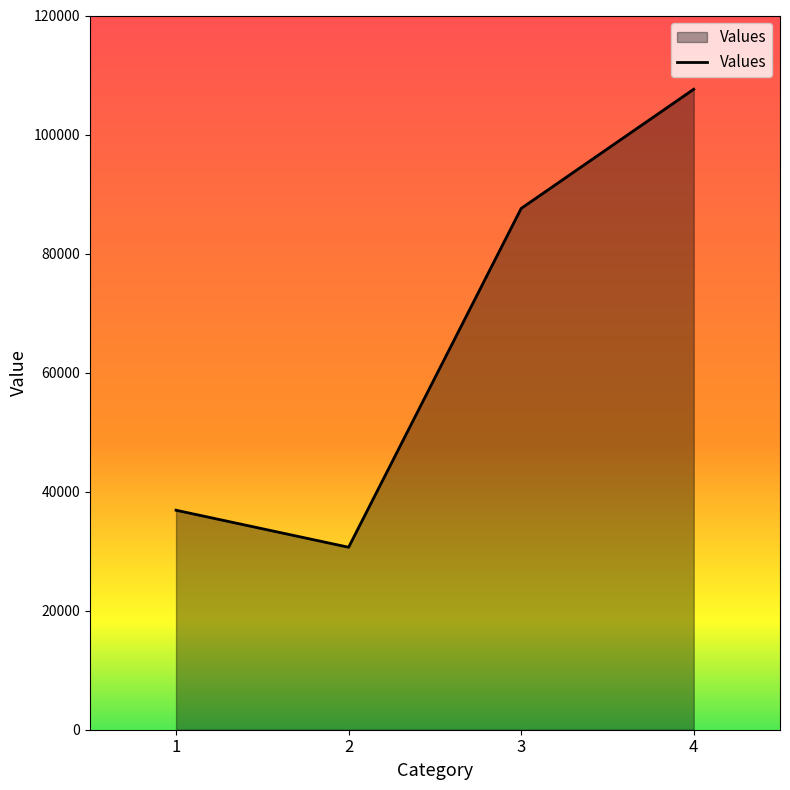

Reading right to left, transcribe all the data shown in this chart.

107608	87584	30658	36878